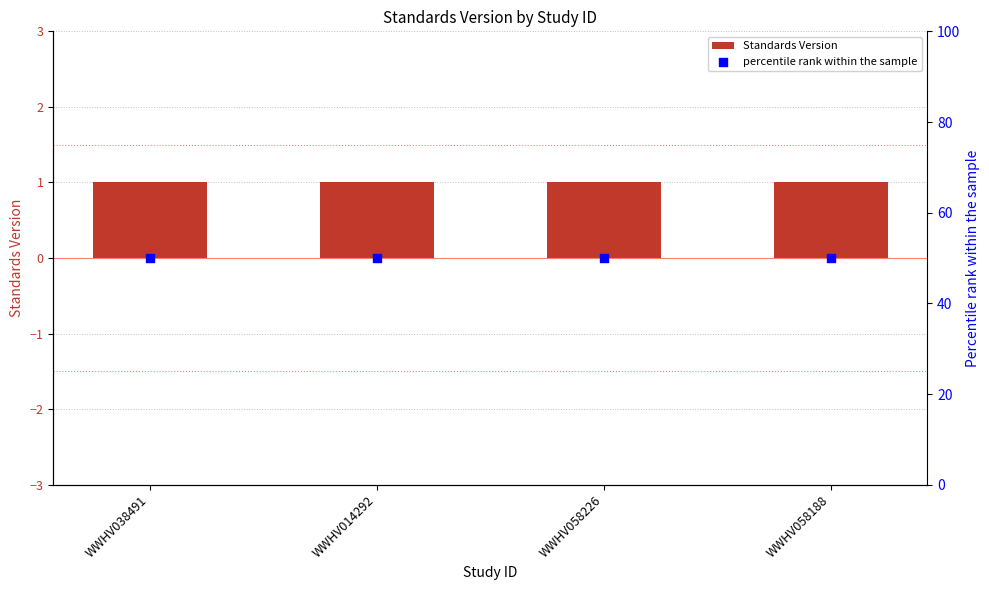

Is the value of percentile rank within the sample at WWHV058226 greater than the value of Standards Version at WWHV058226?

Yes